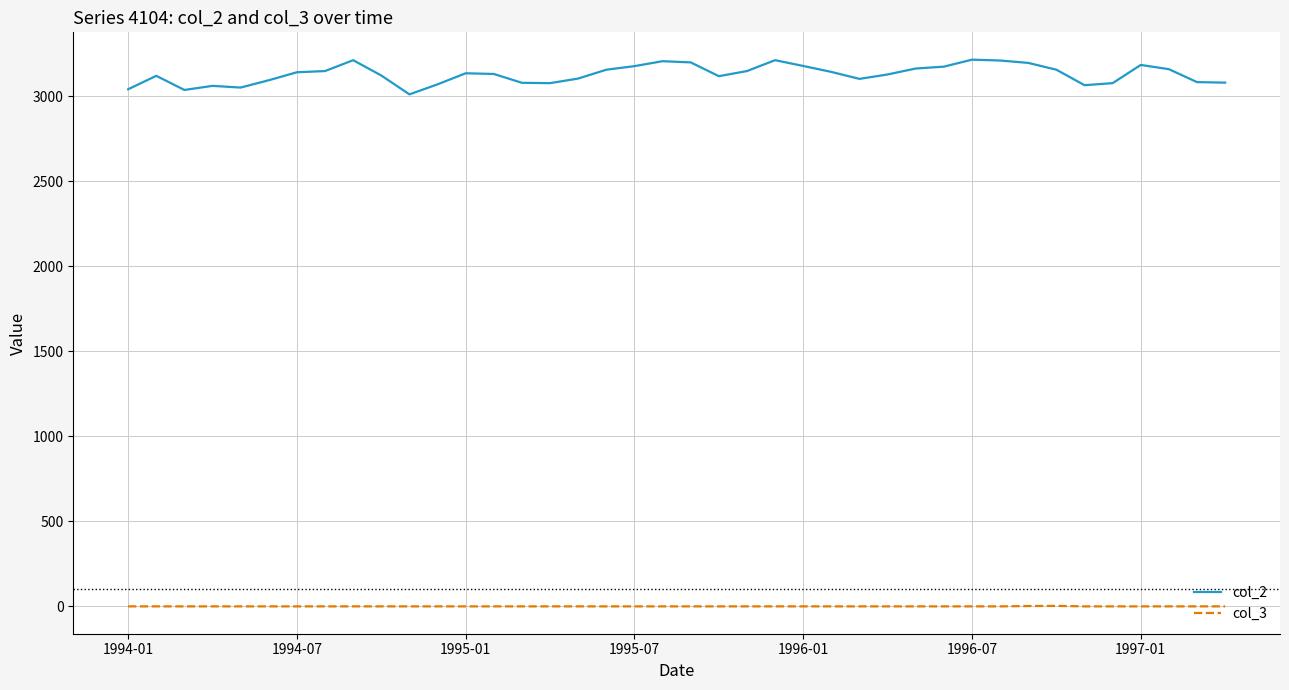

True or false: col_2 has more than 0 points higher than both neighbors.

True